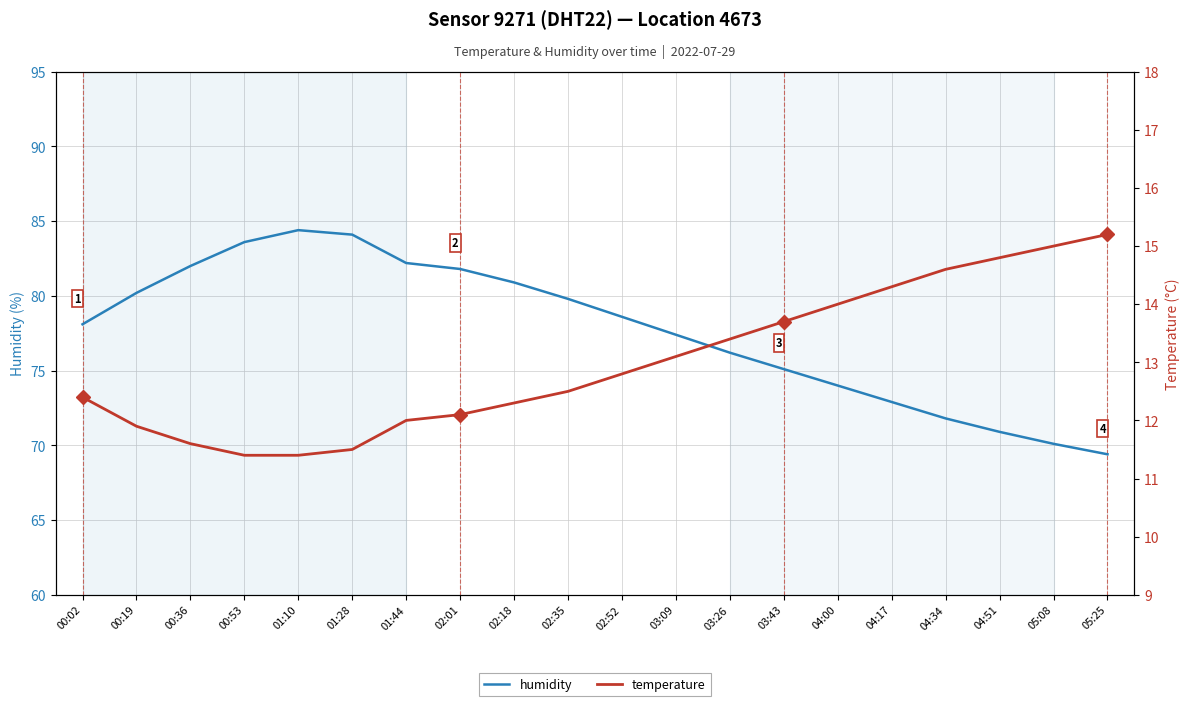

The temperature series shows 18.4 at 01:28. True or false?

False